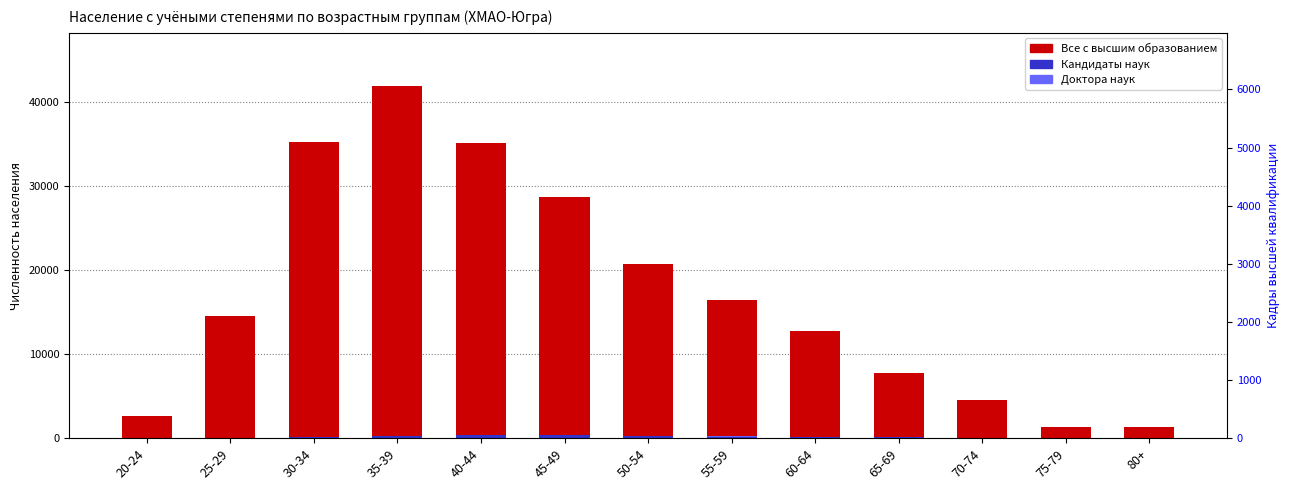

How many categories are shown in the chart?

13